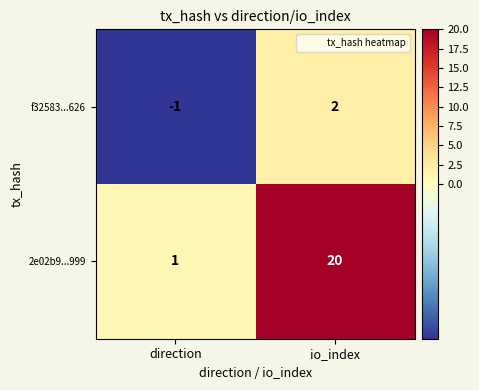

What is the difference between the 2e02b9...999 values at io_index and direction?

19